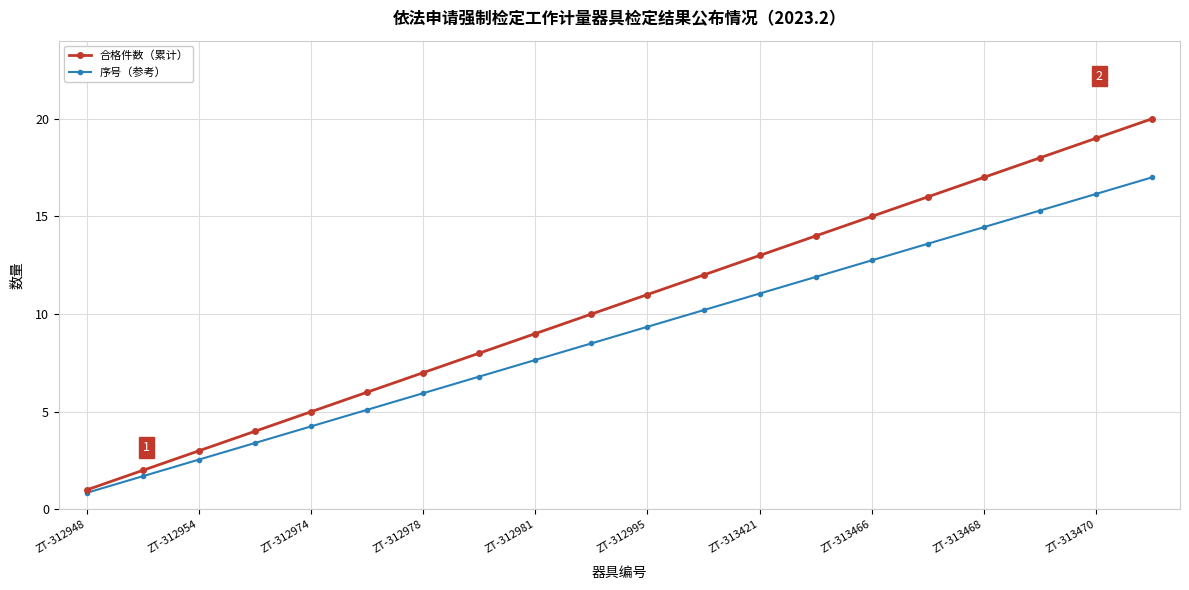

True or false: 序号（参考） has more than 2 points higher than both neighbors.

False